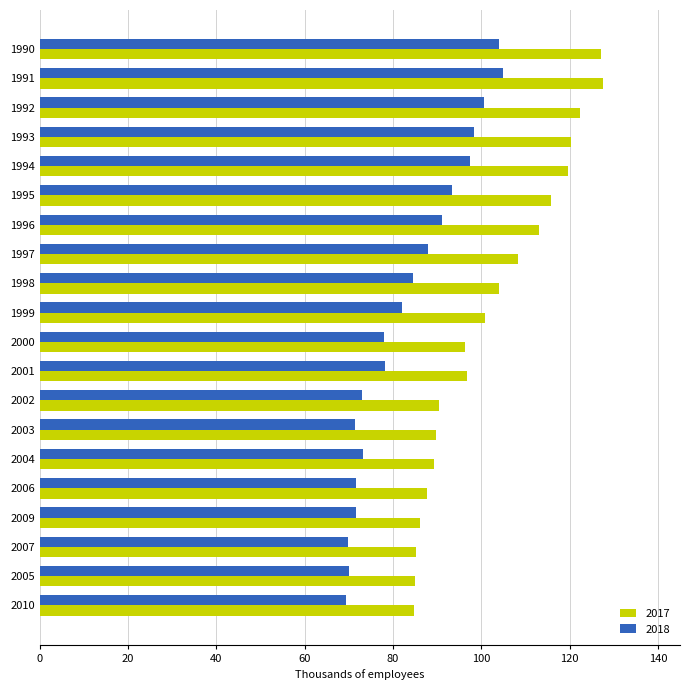

What is the highest value of the 2018 series?

104.9